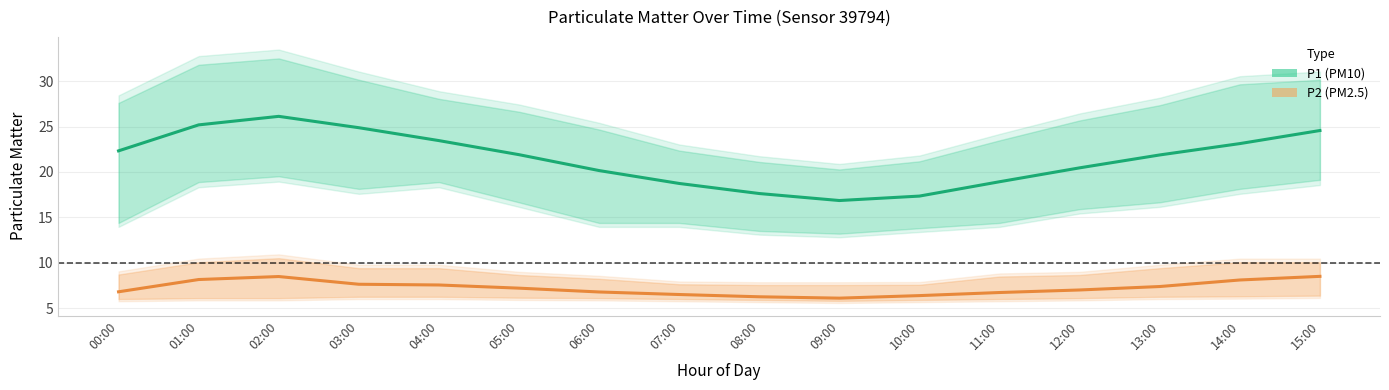

What is the total value across all series at 00:00?

29.1